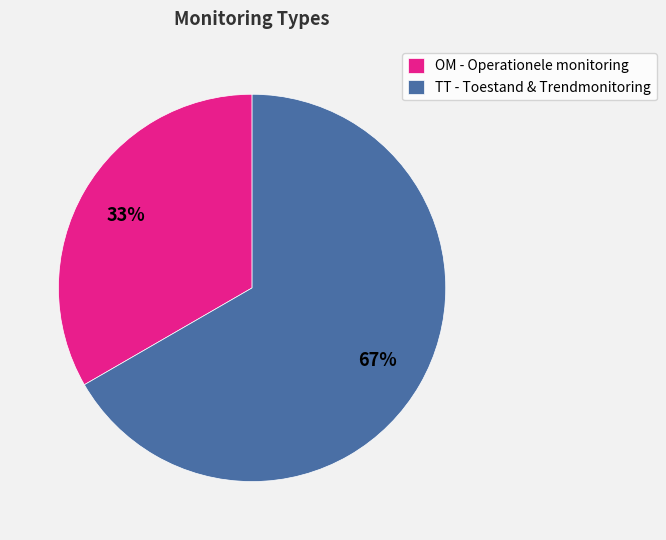

True or false: OM - Operationele monitoring accounts for 25% of the total.

False